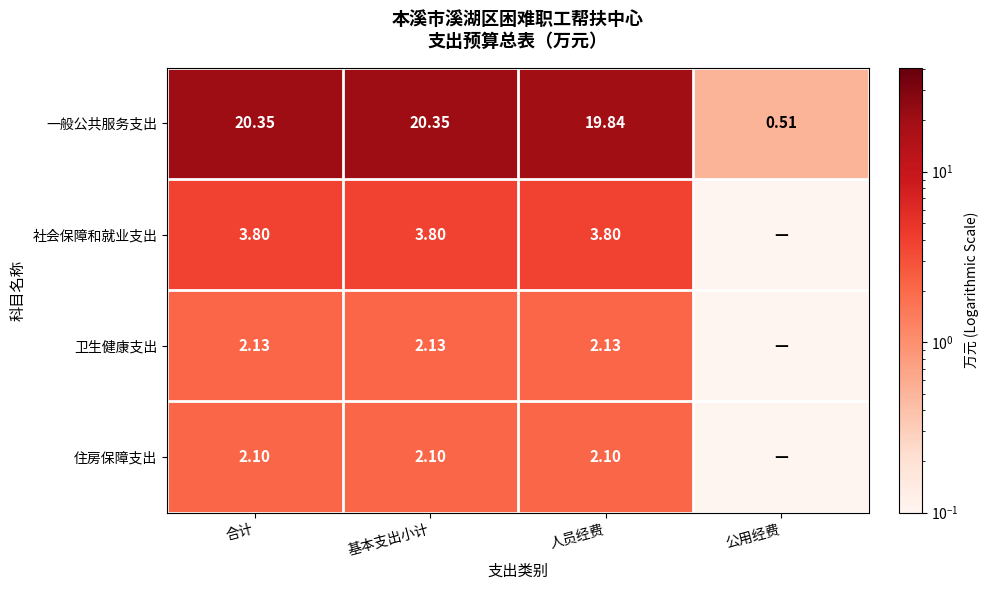

What is the difference between the maximum and minimum values in the 一般公共服务支出 series?

19.8